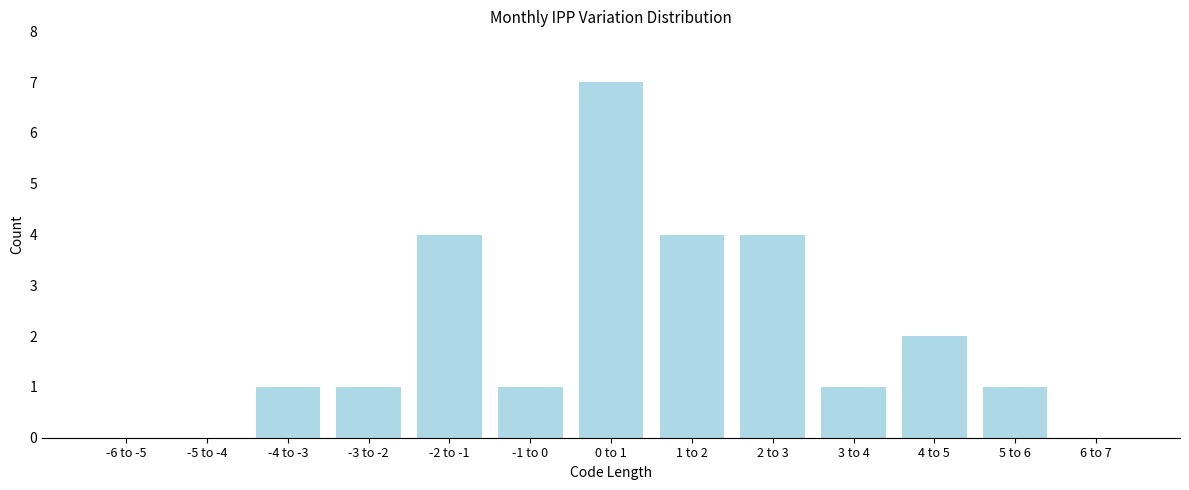

Reading right to left, extract all data points from this chart.

6 to 7=0	5 to 6=1	4 to 5=2	3 to 4=1	2 to 3=4	1 to 2=4	0 to 1=7	-1 to 0=1	-2 to -1=4	-3 to -2=1	-4 to -3=1	-5 to -4=0	-6 to -5=0